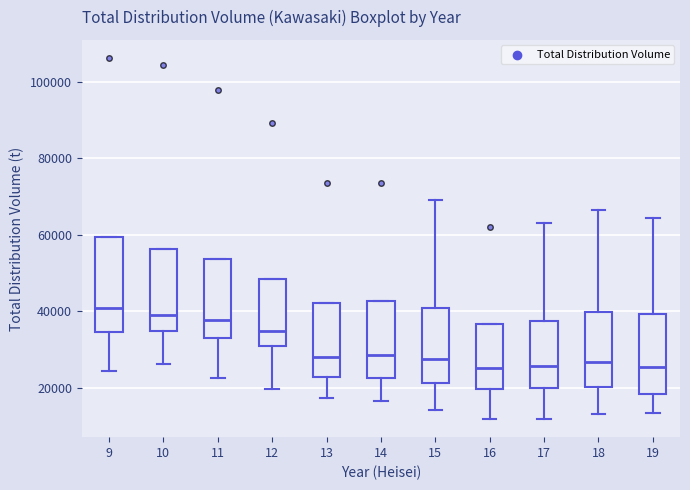

Comparing the boxes themselves (not the whiskers), which one is the tallest?

9